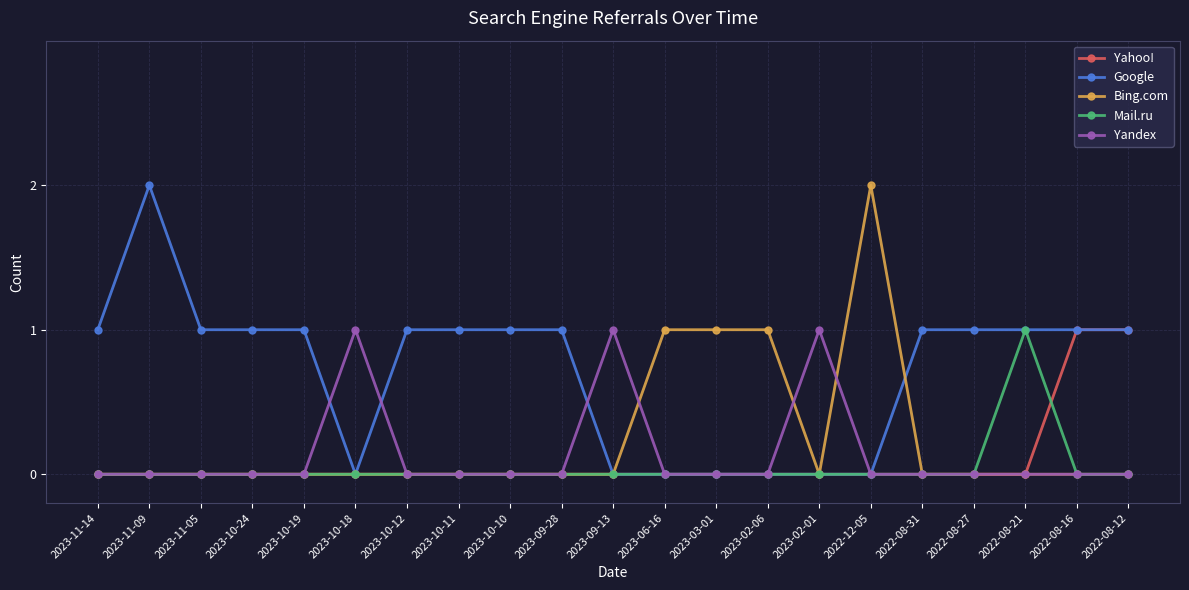

Which series changed the most between 2023-10-24 and 2022-08-12?

Yahoo!